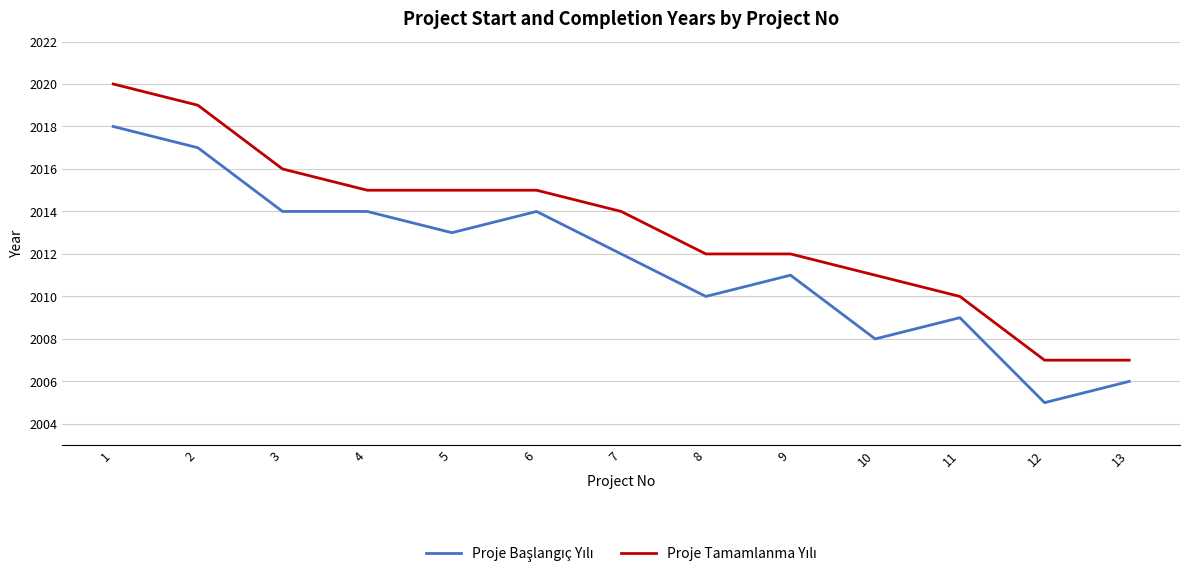

What is the smallest value displayed?

2005